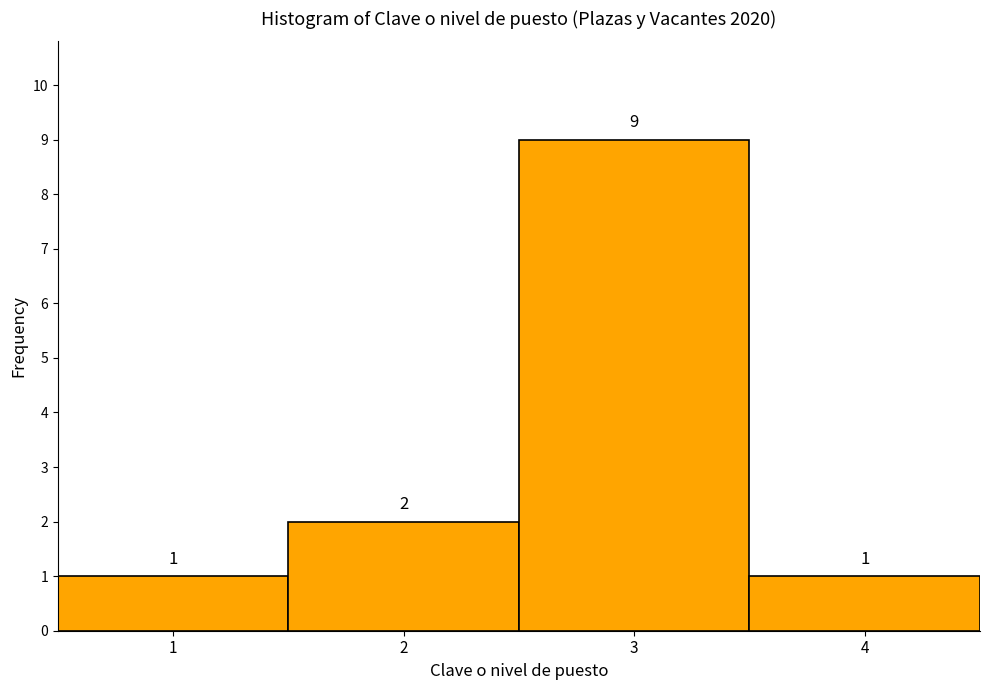

Reading right to left, list all the values displayed in this chart.

1	9	2	1